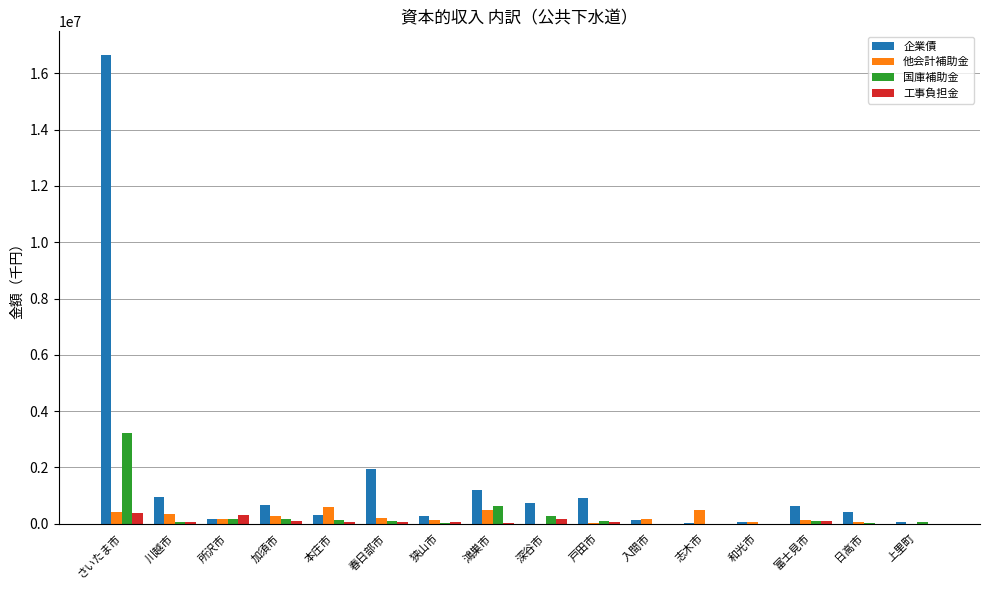

Which series changed the most between 狭山市 and 富士見市?

企業債